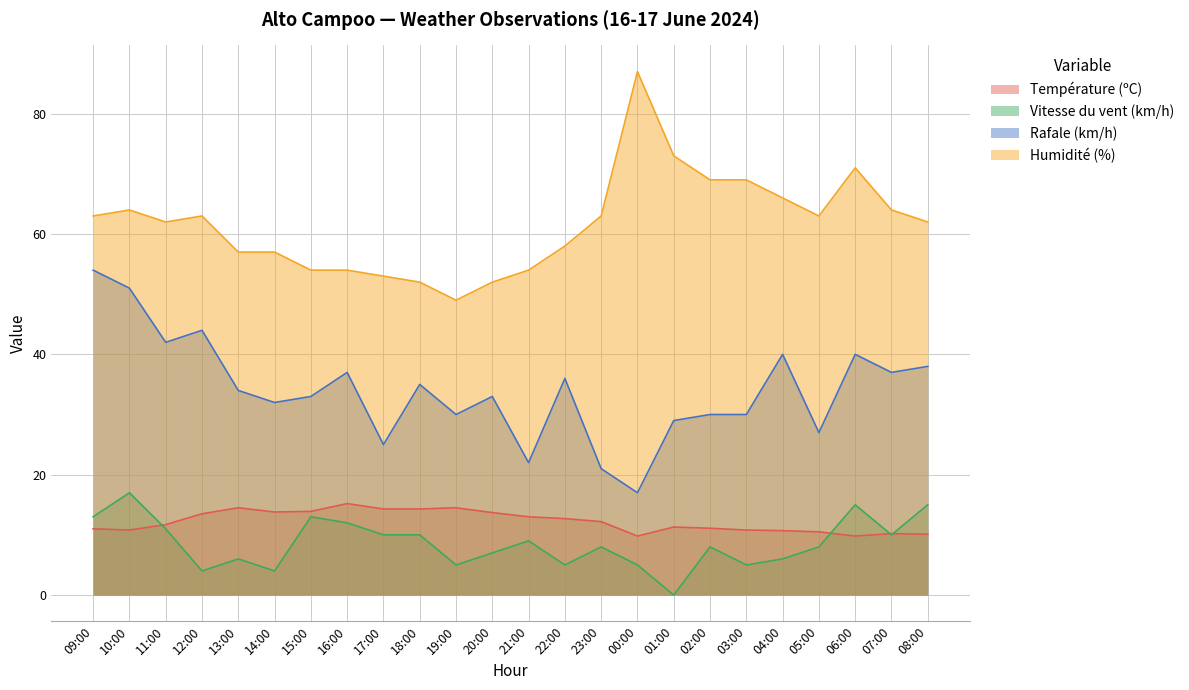

The Vitesse du vent (km/h) series shows 8.0 at 13:00. True or false?

False